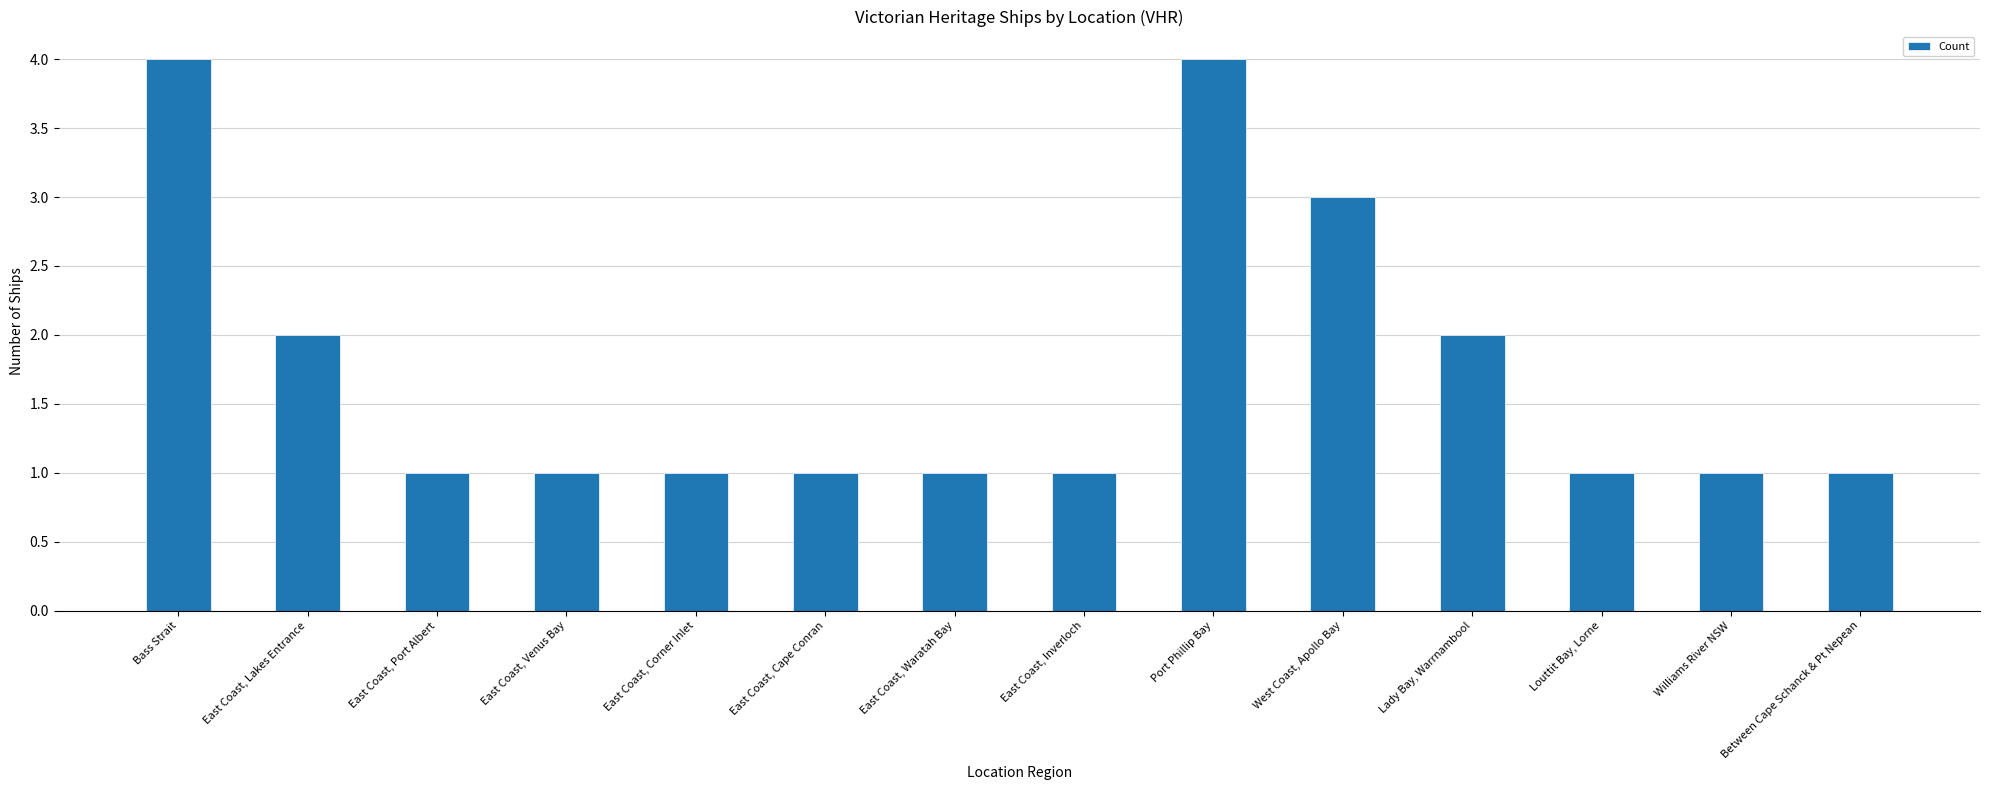

What position from the left is East Coast, Venus Bay?

4